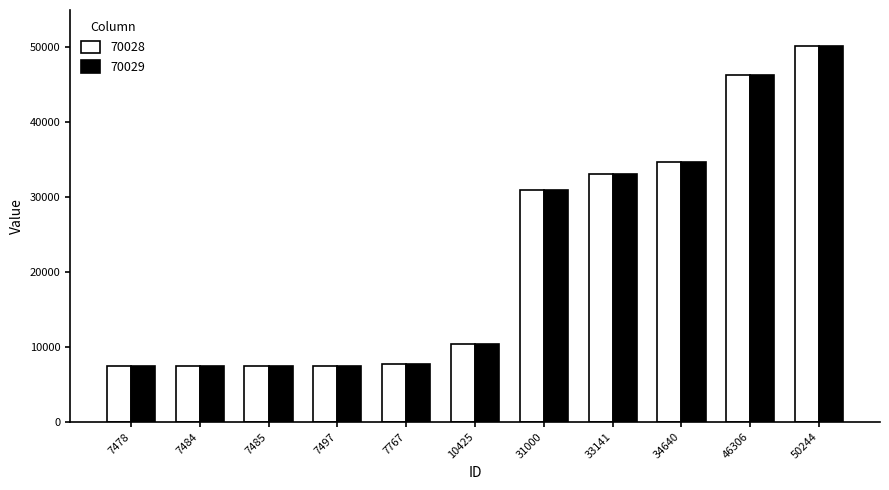

Is it true that 70029 equals 49887 at 33141?

False